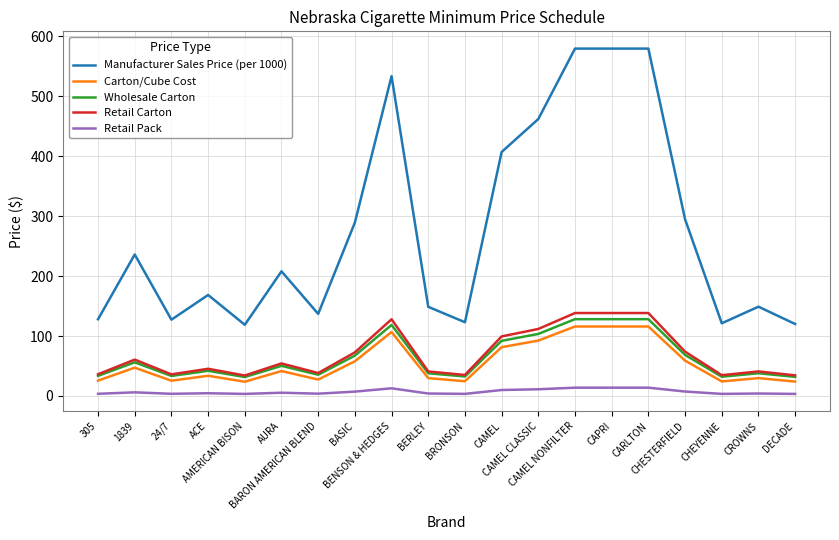

Which series has the largest total across all categories?

Manufacturer Sales Price (per 1000)